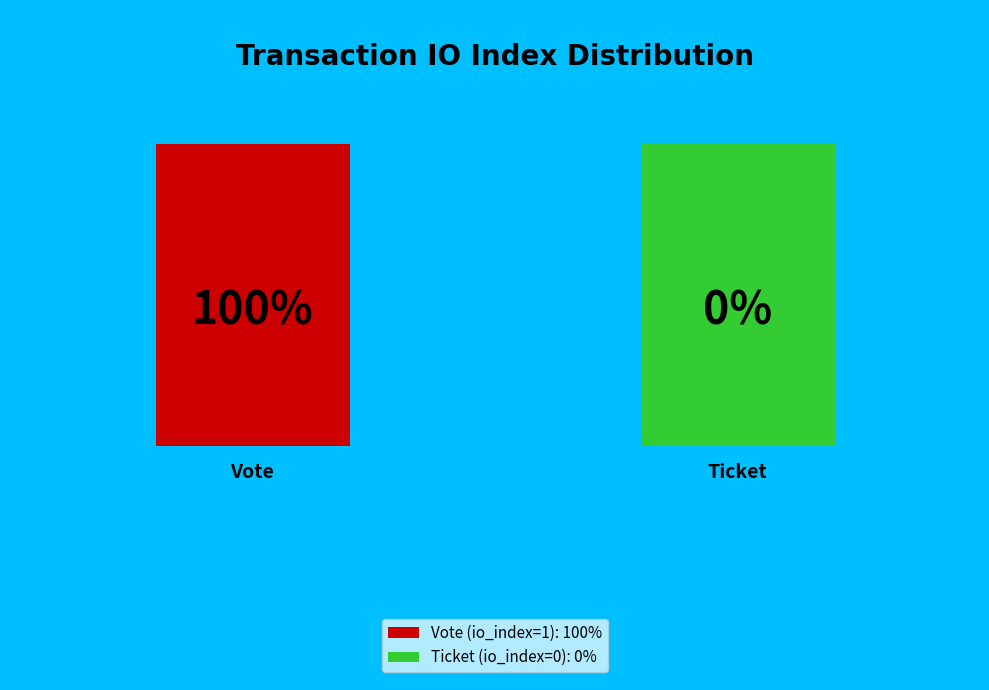

Is the sum of Ticket (io_index=0) and Vote (io_index=1) greater than half?

Yes